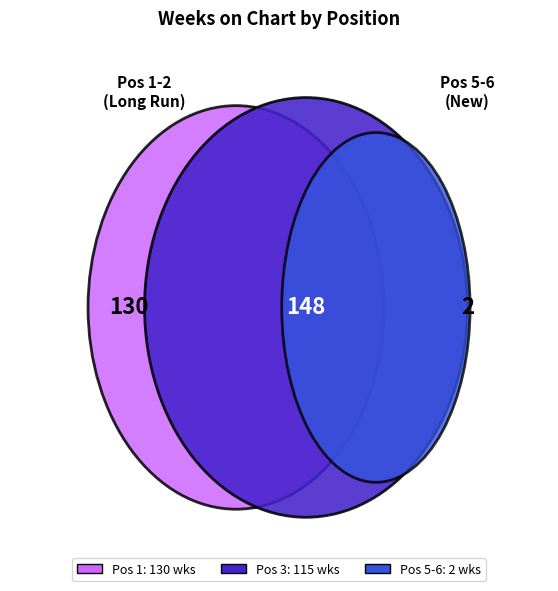

Which category has the smallest portion of the pie?

5